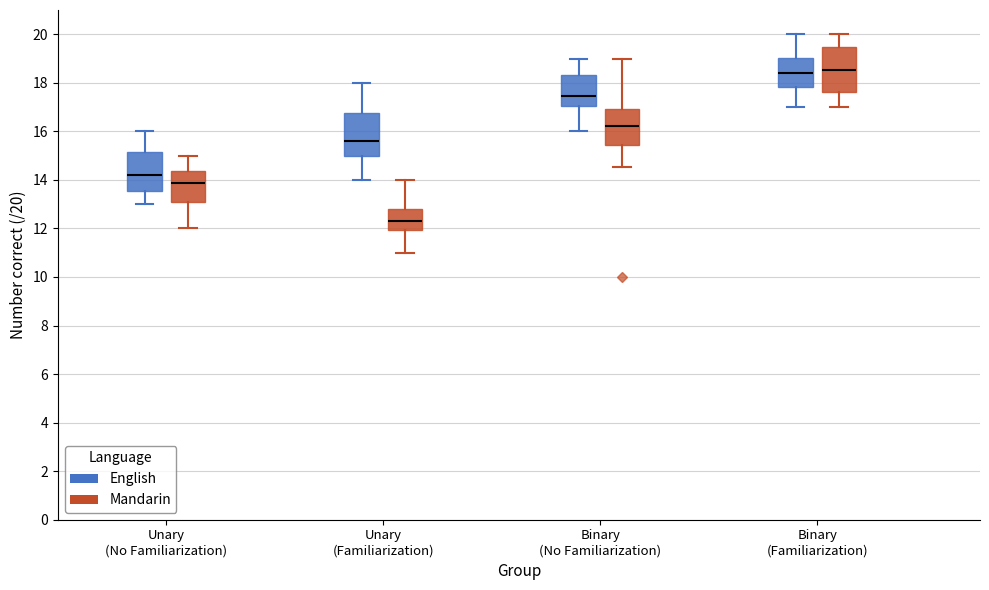

Which box has the lowest median line?

Unary (Familiarization) (Mandarin)